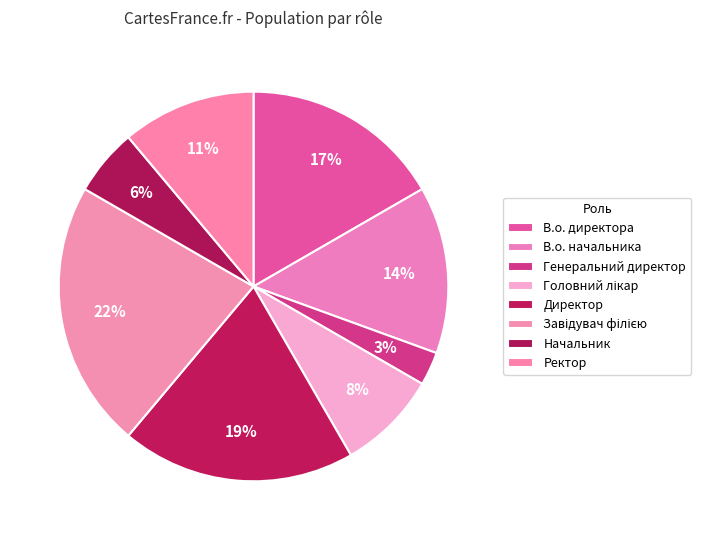

To the nearest percent, what is the average slice percentage?

12%